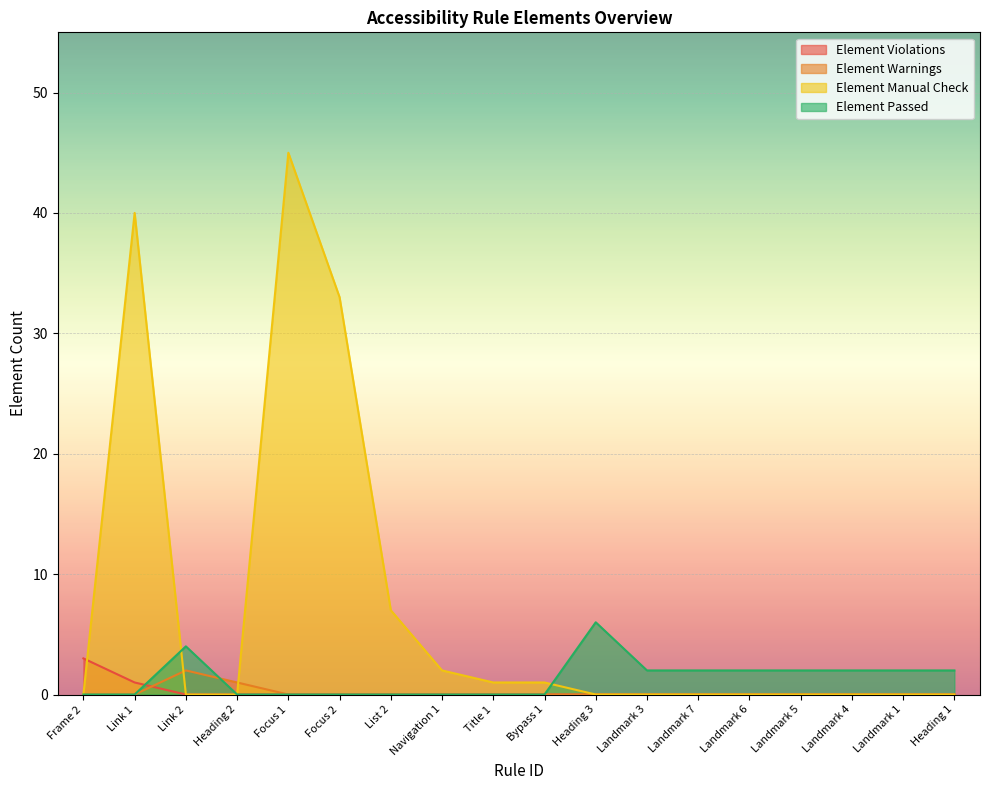

Count the number of categories in the chart.

18